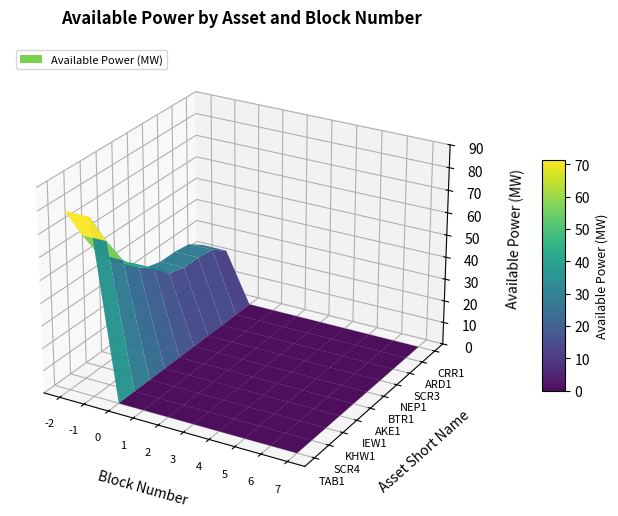

True or false: CRR1 has a value of -14 at 4.

False